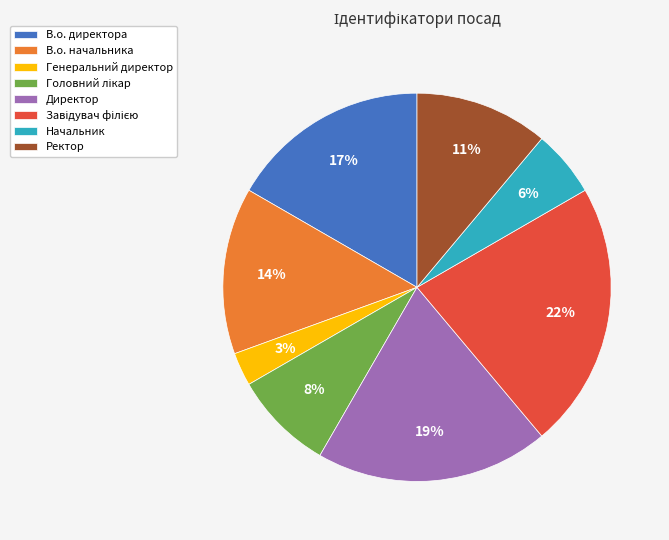

Is it true that В.о. директора is 17% of the pie?

True